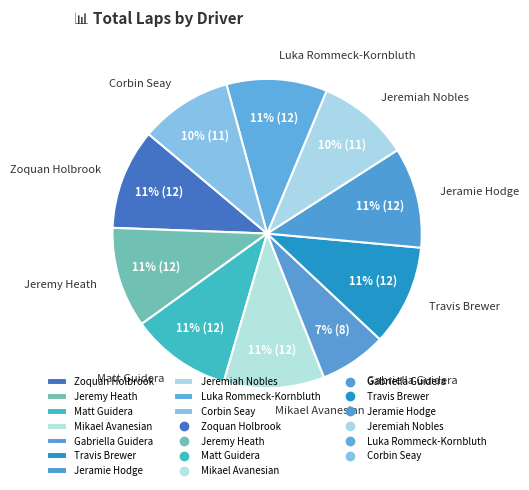

How many slices are in this pie chart?

10